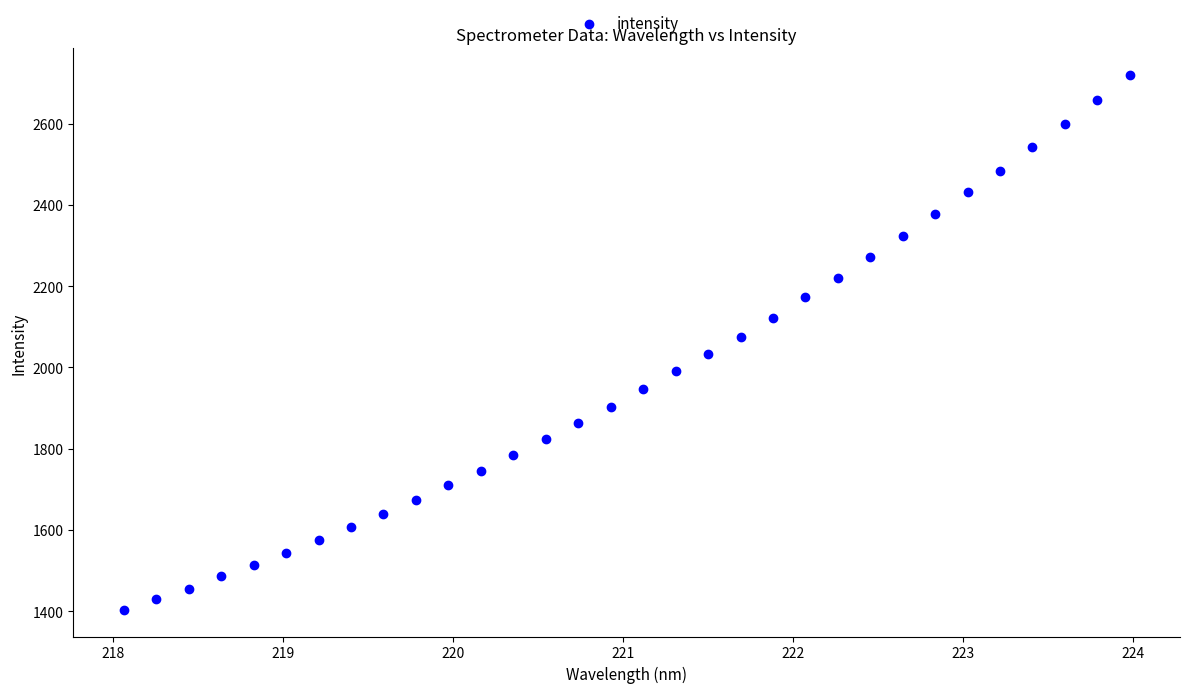

What is the range of Y values (max minus min)?

1316.1